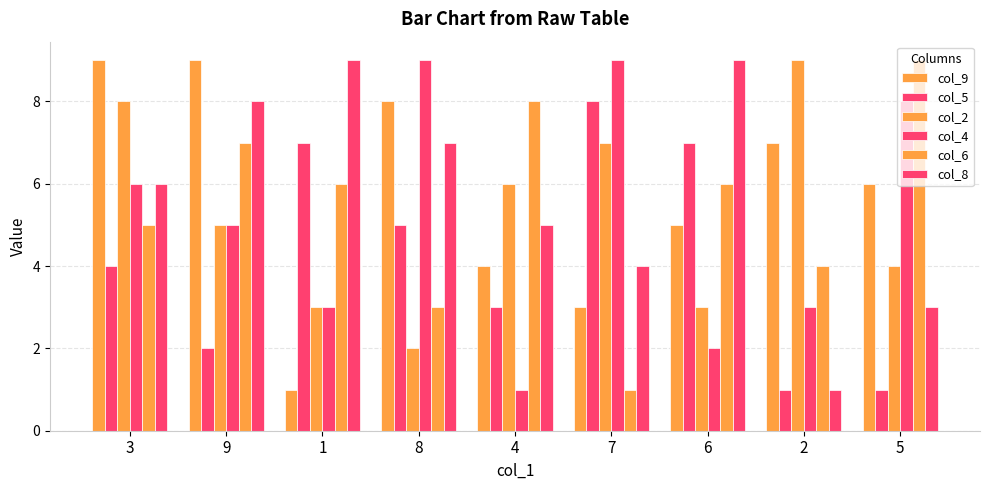

How many categories are shown in the chart?

9